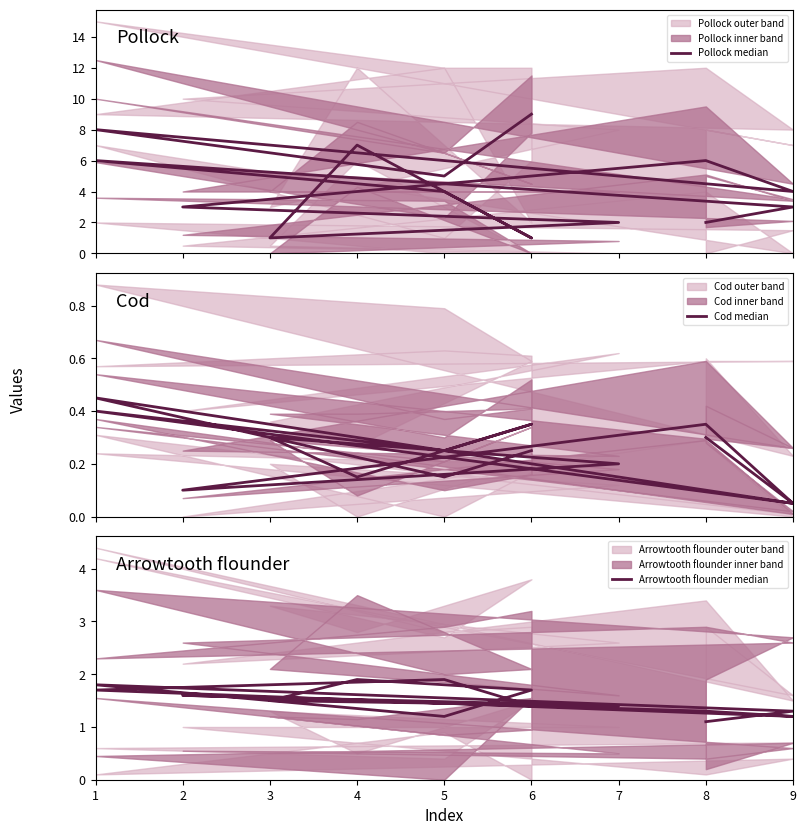

How many Arrowtooth flounder median values are between 1 and 2?

14